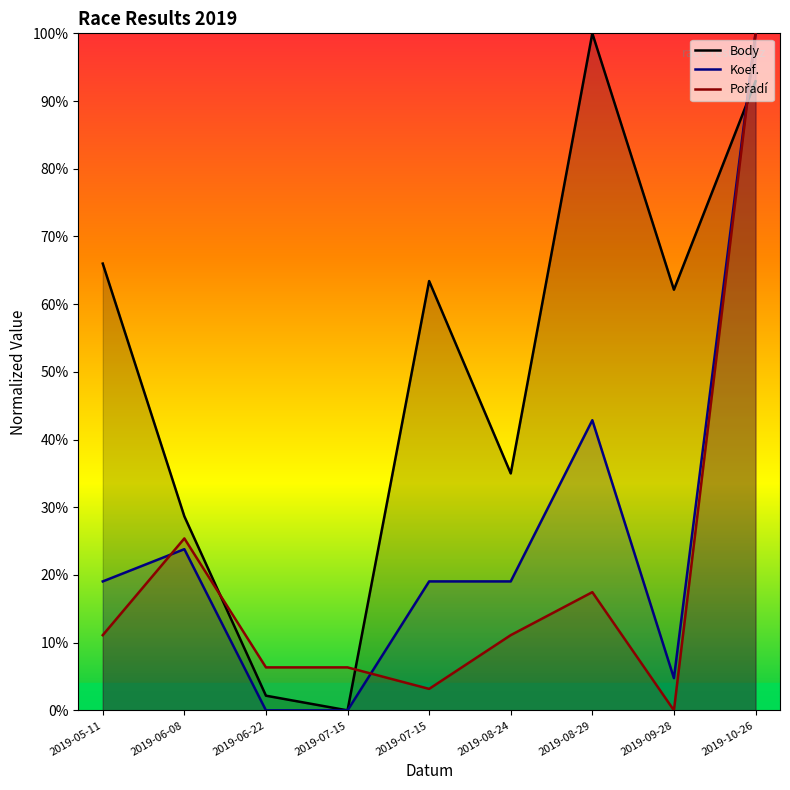

List the labels in order of Body value, largest first.

2019-08-29, 2019-10-26, 2019-05-11, 2019-07-15, 2019-09-28, 2019-08-24, 2019-06-08, 2019-06-22, 2019-07-15